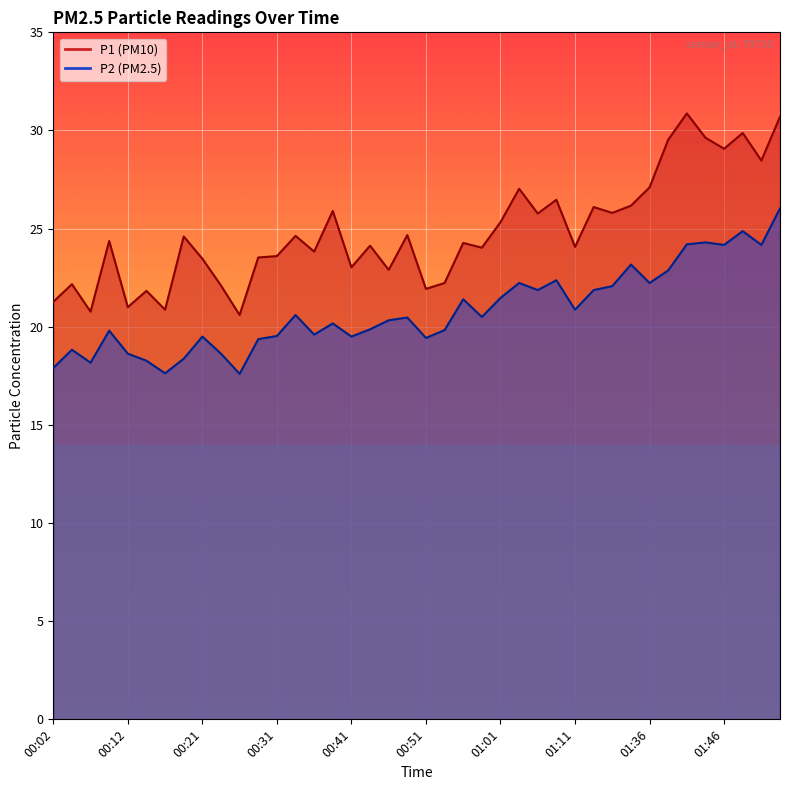

True or false: P1 has more than 2 interior local peaks.

True